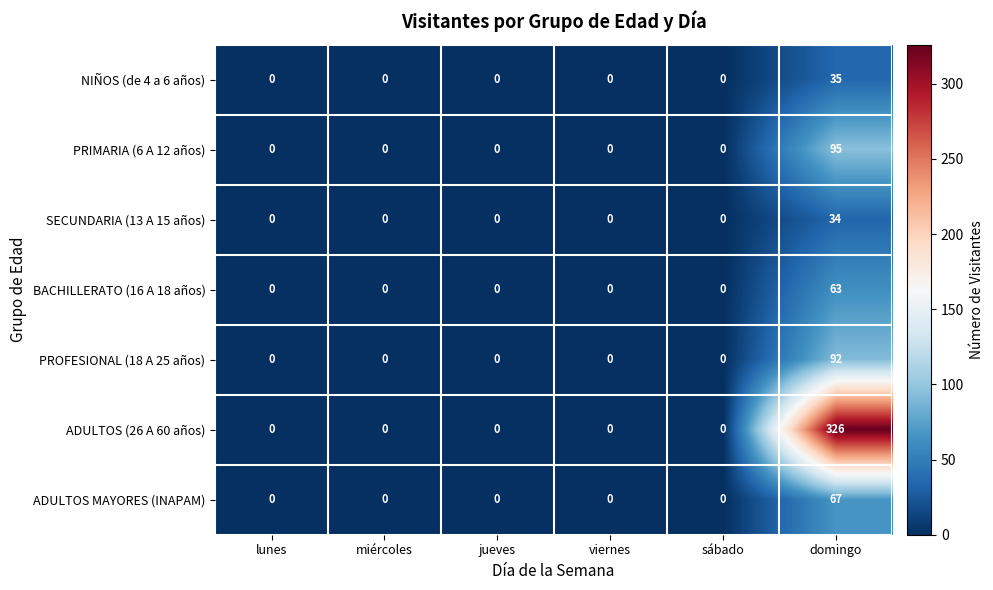

Count the number of data series in this chart.

7